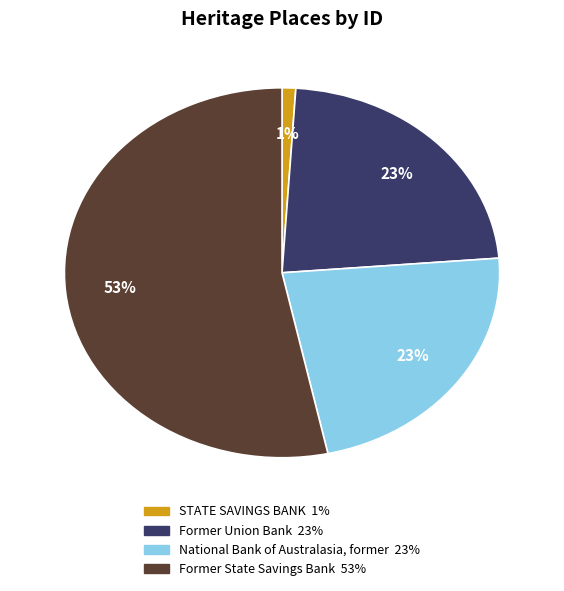

Is it true that STATE SAVINGS BANK is 1% of the pie?

True